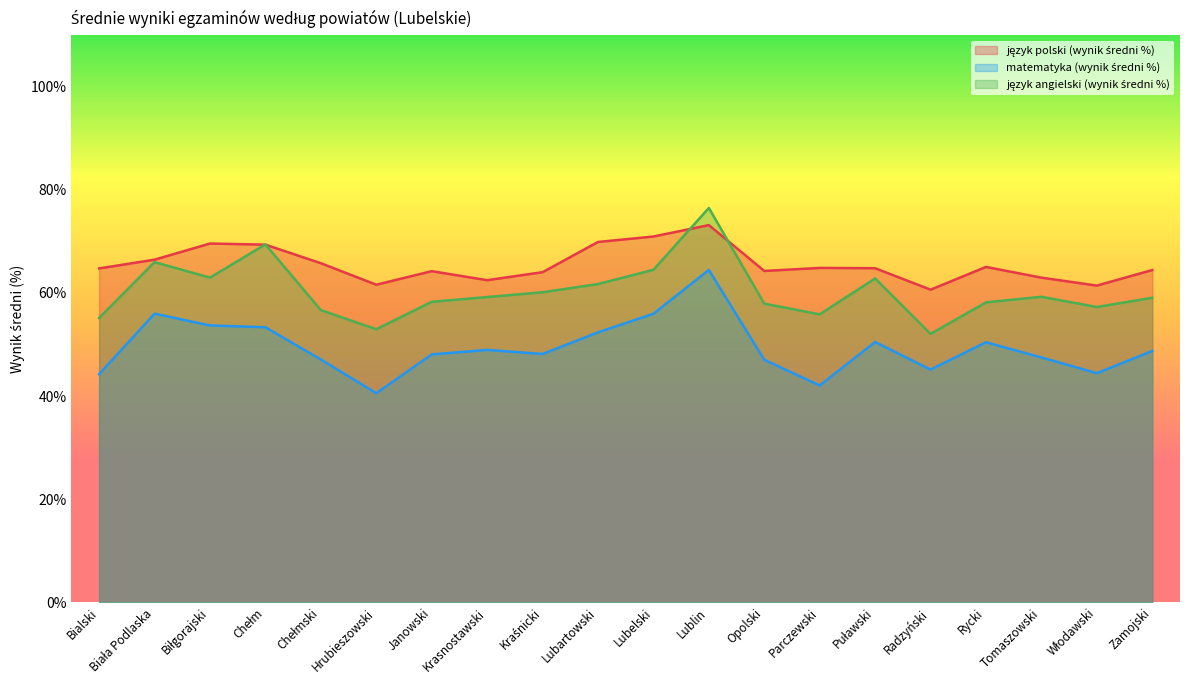

What is the minimum value shown in the chart?

40.5